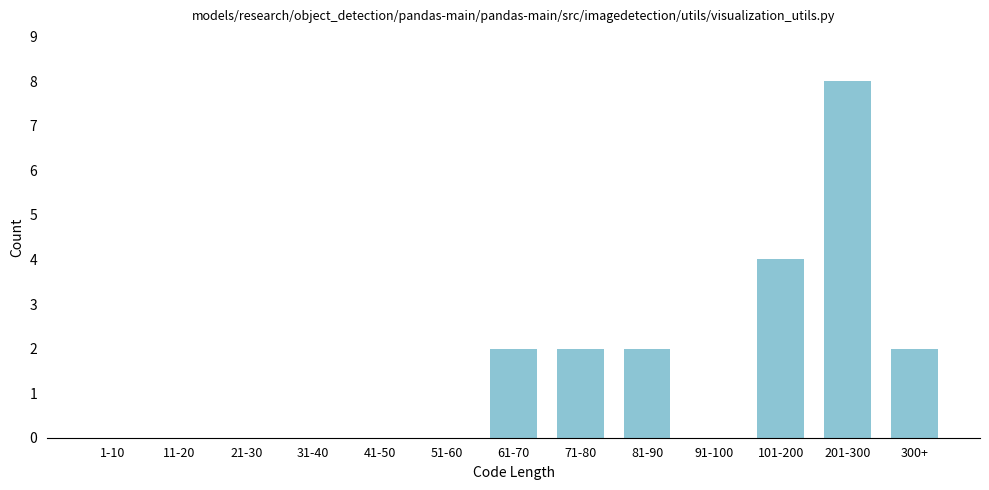

Reading left to right, extract all data points from this chart.

1-10=0	11-20=0	21-30=0	31-40=0	41-50=0	51-60=0	61-70=2	71-80=2	81-90=2	91-100=0	101-200=4	201-300=8	300+=2